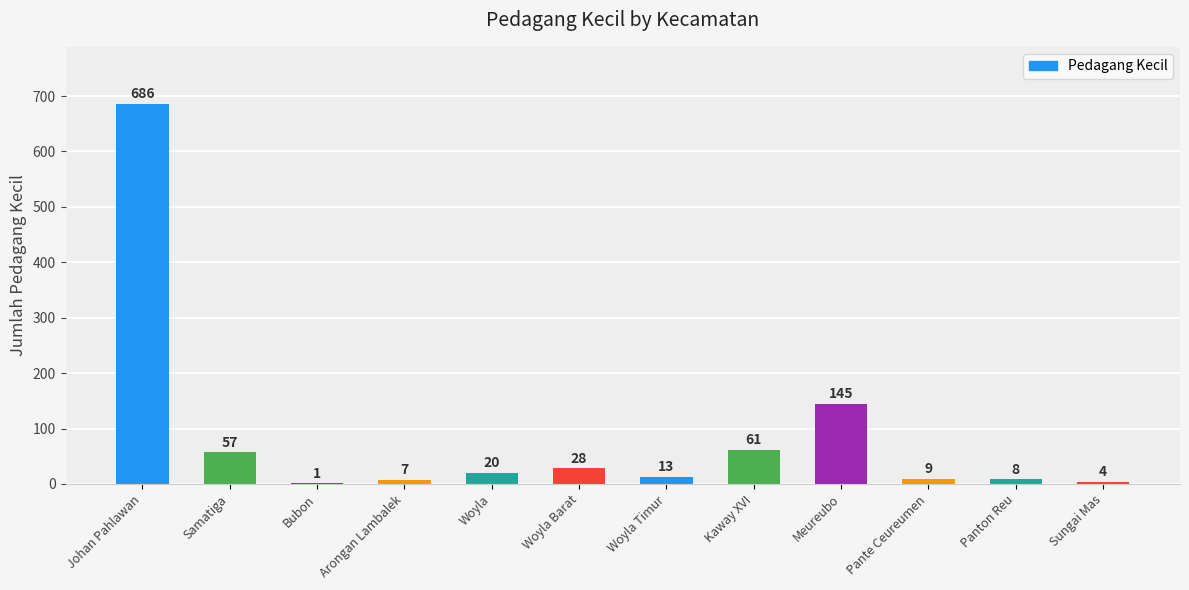

Which category has the highest value across all series?

Johan Pahlawan